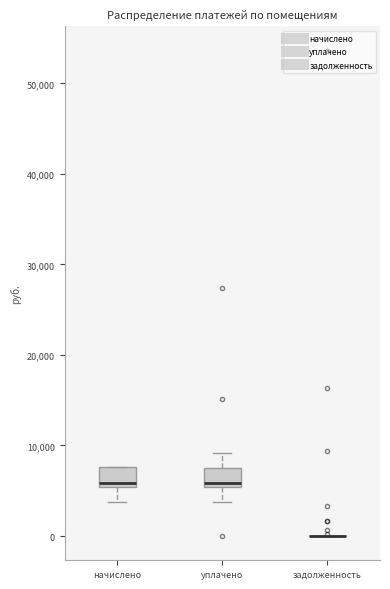

Reading left to right, transcribe this box plot: for each box, give where its median line is, the range the box spans, and where its two whiskers end, as read against the y-axis. The values are not printed on the chart, so give them approximately, as read against the axis.

начислено: median 6000, box 5000 to 8000, whiskers 4000 to 8000
уплачено: median 6000, box 5000 to 8000, whiskers 4000 to 9000
задолженность: box collapsed to a line at 0, whiskers 0 to 0